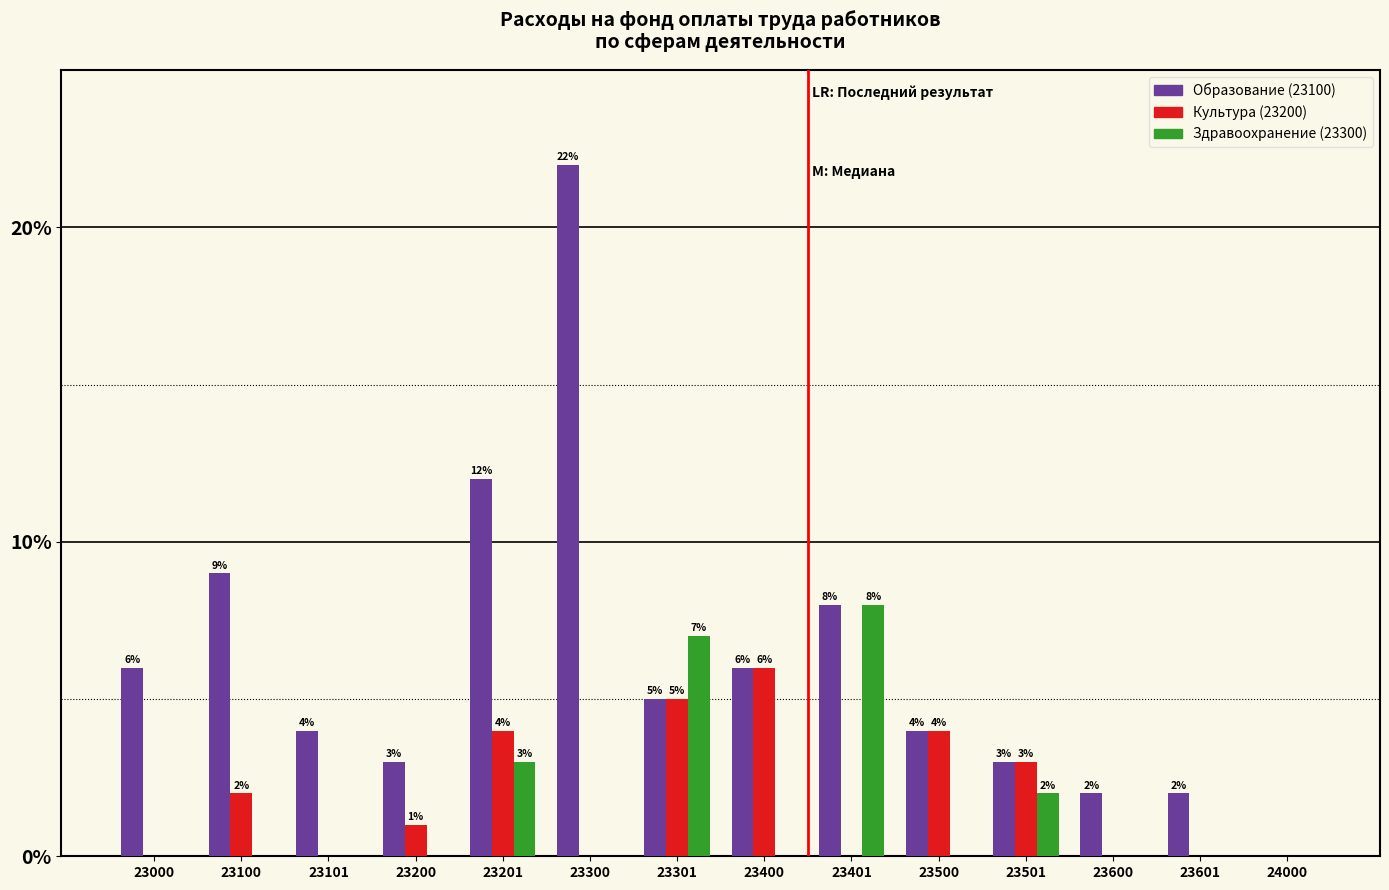

Which series changed the most between 23100 and 23301?

Здравоохранение (23300)